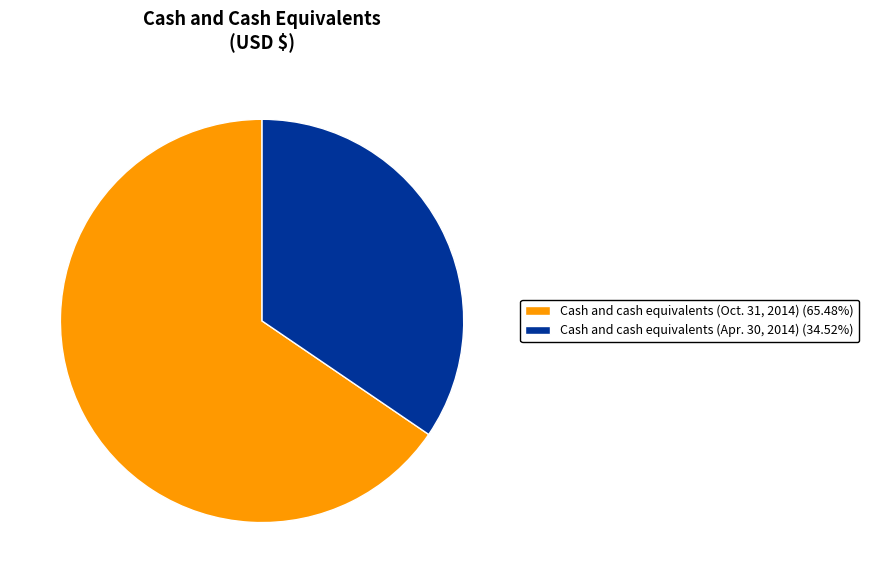

Combined, do Cash and cash equivalents (Apr. 30, 2014) (34.52%) and Cash and cash equivalents (Oct. 31, 2014) (65.48%) account for over 50%?

Yes